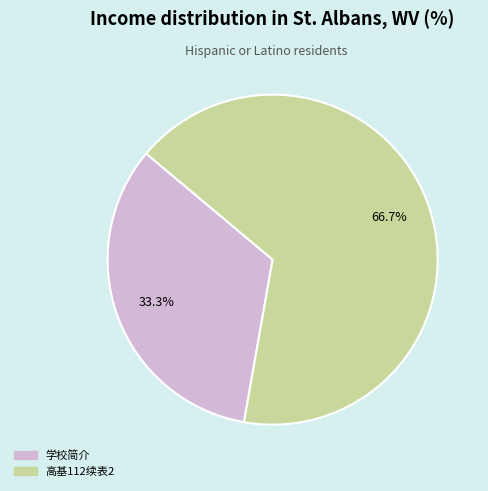

Combined, what portion of the pie is 学校简介 and 高基112续表2?

100.0%